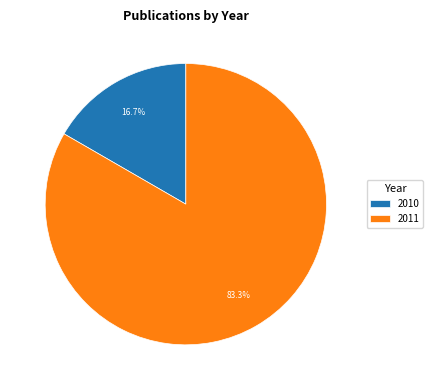

What percentage is NOT represented by 2010?

83.3%